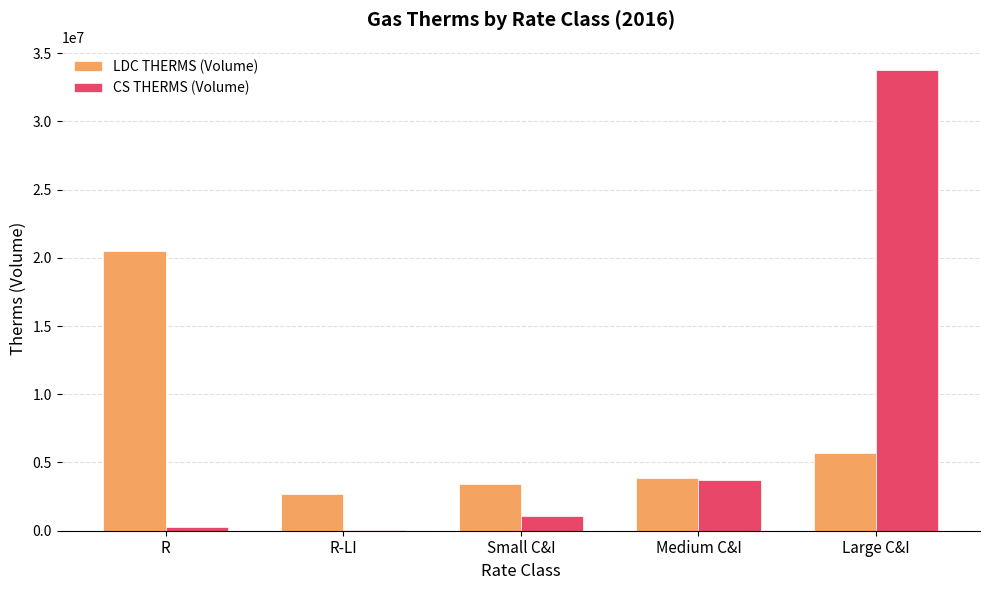

Is it true that CS THERMS (Volume) equals 1611039.4 at Medium C&I?

False